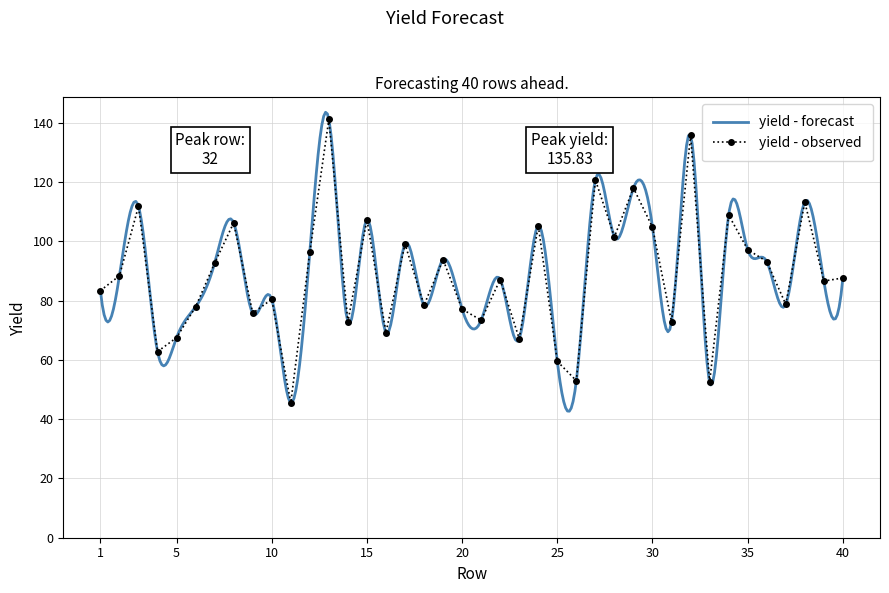

List the labels in order of value, smallest first.

11, 33, 26, 25, 4, 23, 5, 16, 14, 31, 21, 9, 20, 6, 18, 37, 10, 1, 39, 22, 40, 2, 7, 36, 19, 12, 35, 17, 28, 30, 24, 8, 15, 34, 3, 38, 29, 27, 32, 13